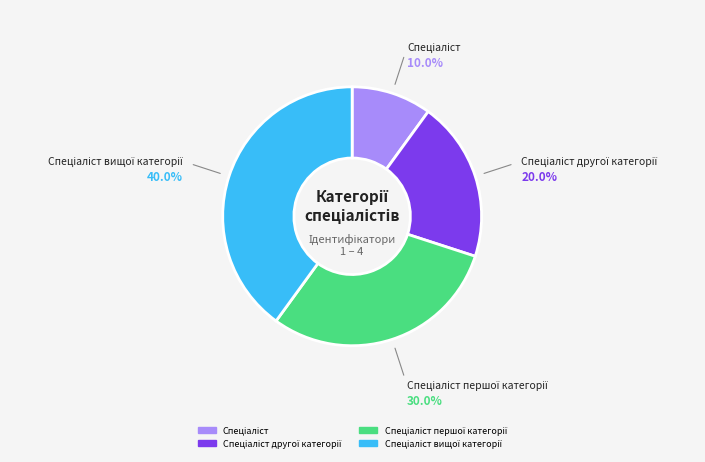

Does any single category account for the majority?

No